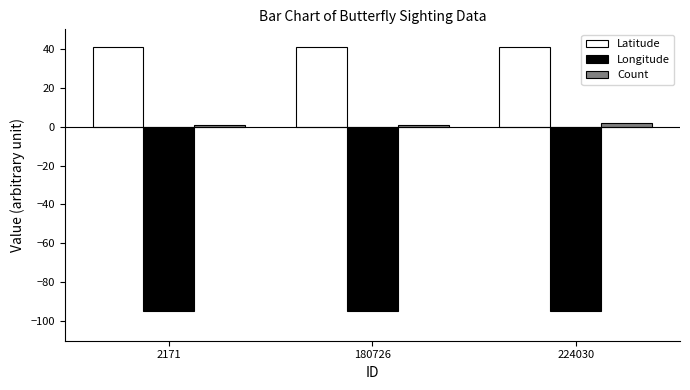

What is the maximum value for Longitude?

-94.7